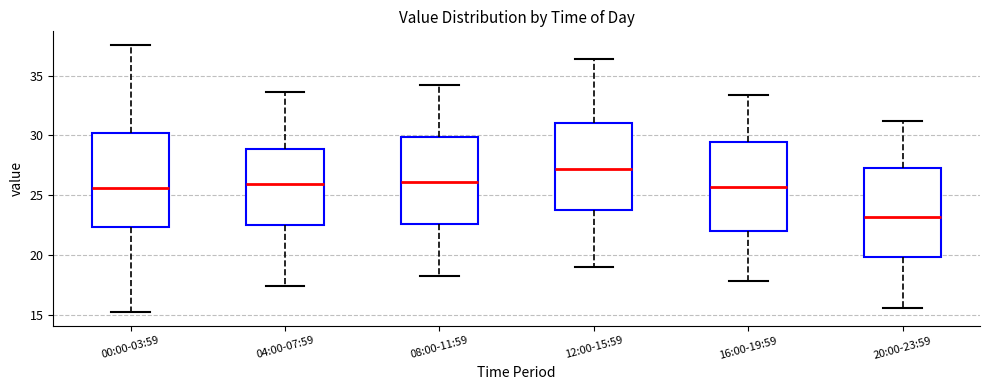

Reading left to right, read every box against the y-axis: the position of its median line, the range the box covers, and the ends of its whiskers. The values are not printed on the chart, so give them approximately, as read against the axis.

00:00-03:59: median 25.5, box 22.5 to 30.0, whiskers 15.0 to 37.5
04:00-07:59: median 26.0, box 22.5 to 29.0, whiskers 17.5 to 33.5
08:00-11:59: median 26.0, box 22.5 to 30.0, whiskers 18.0 to 34.0
12:00-15:59: median 27.0, box 24.0 to 31.0, whiskers 19.0 to 36.5
16:00-19:59: median 25.5, box 22.0 to 29.5, whiskers 18.0 to 33.5
20:00-23:59: median 23.0, box 20.0 to 27.5, whiskers 15.5 to 31.0